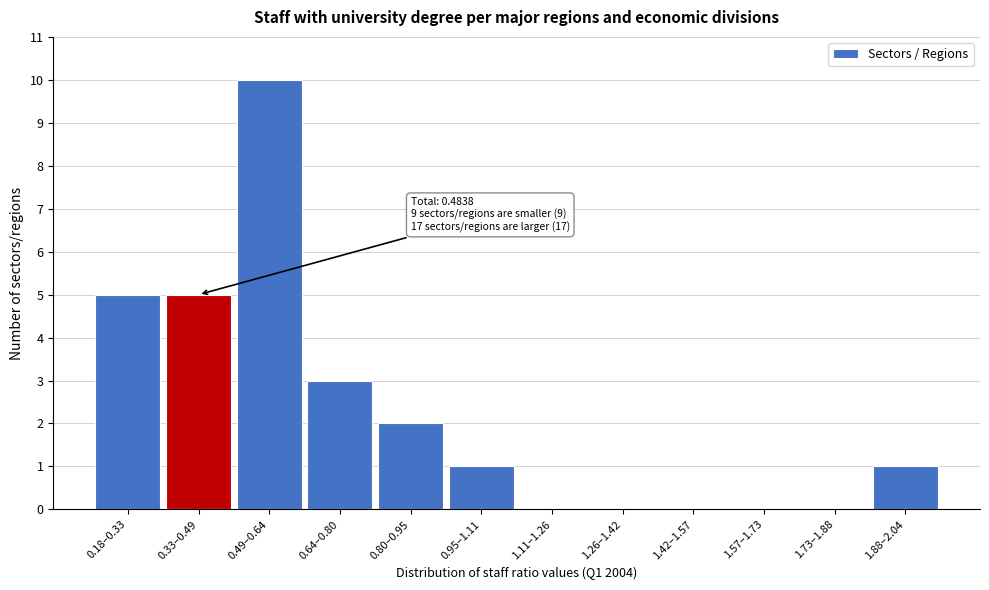

Reading left to right, what are all the values shown in this chart?

0.18–0.33=5	0.33–0.49=5	0.49–0.64=10	0.64–0.80=3	0.80–0.95=2	0.95–1.11=1	1.11–1.26=0	1.26–1.42=0	1.42–1.57=0	1.57–1.73=0	1.73–1.88=0	1.88–2.04=1